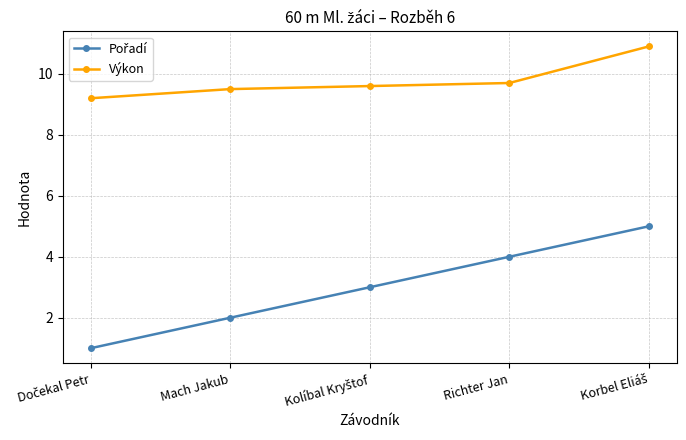

What value does the Výkon series have at Richter Jan?

9.7